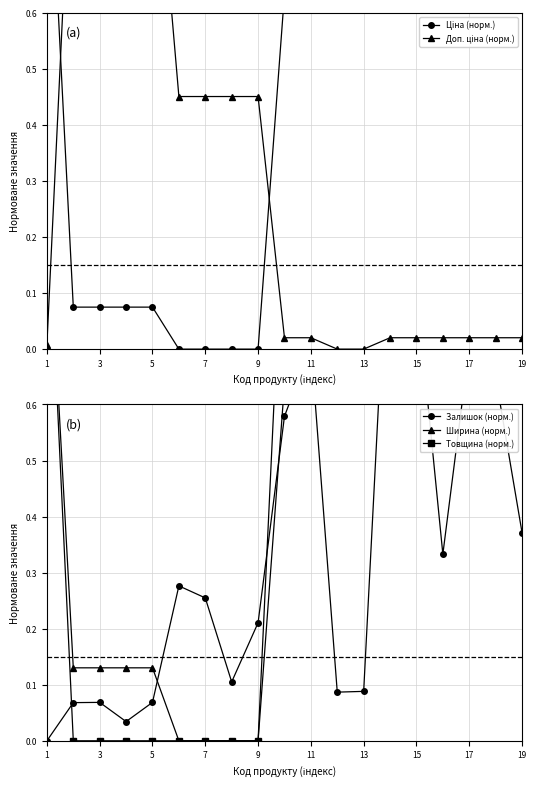

How many values in Залишок (норм.) are above zero?

18